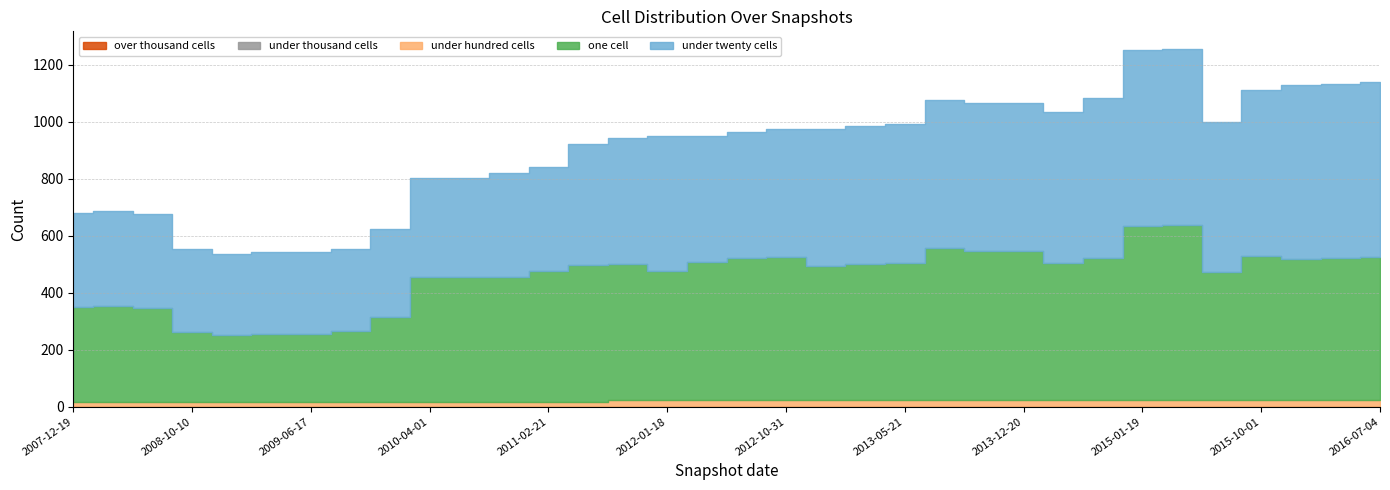

Is the value of under_hundred_cells at 2011-06-10 greater than the value of over_thousand_cells at 2008-12-17?

Yes